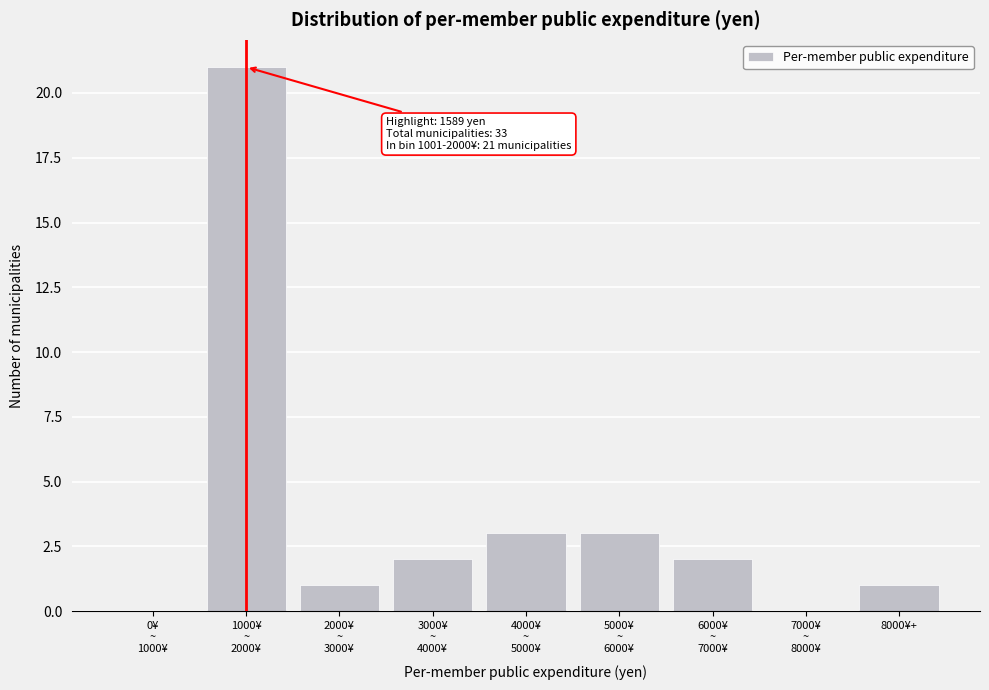

What is the maximum value shown in the chart?

21